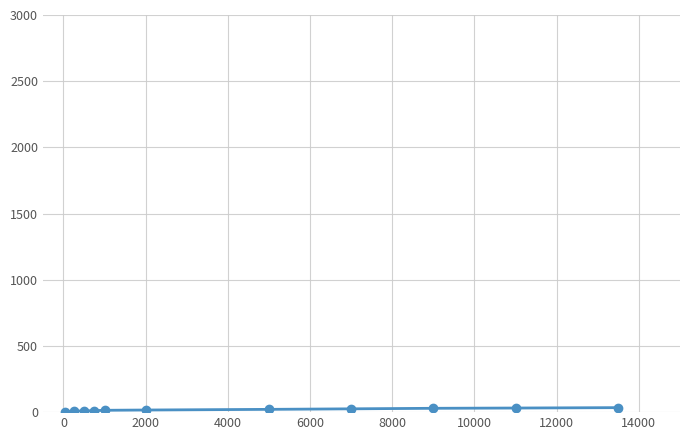

What is the average value?

18